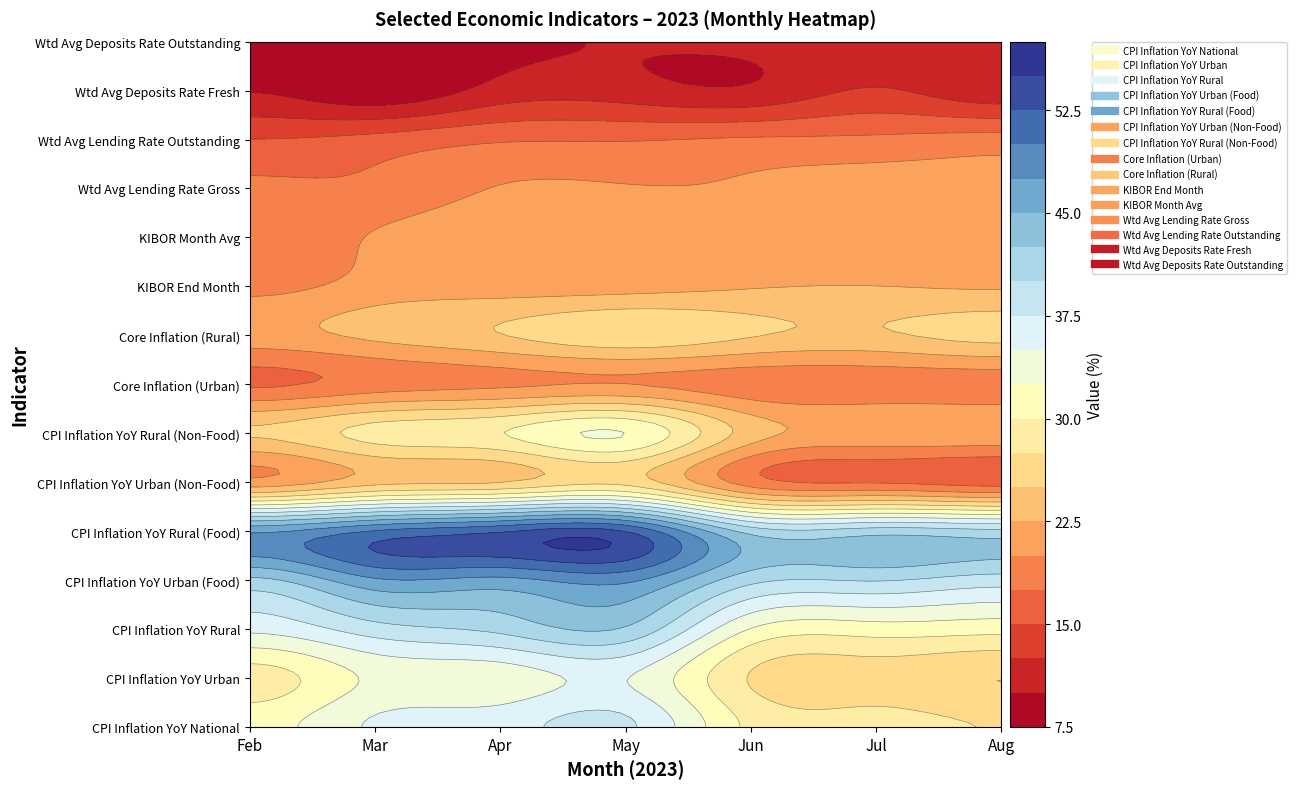

The KIBOR Month Avg series shows 5.5 at Aug. True or false?

False